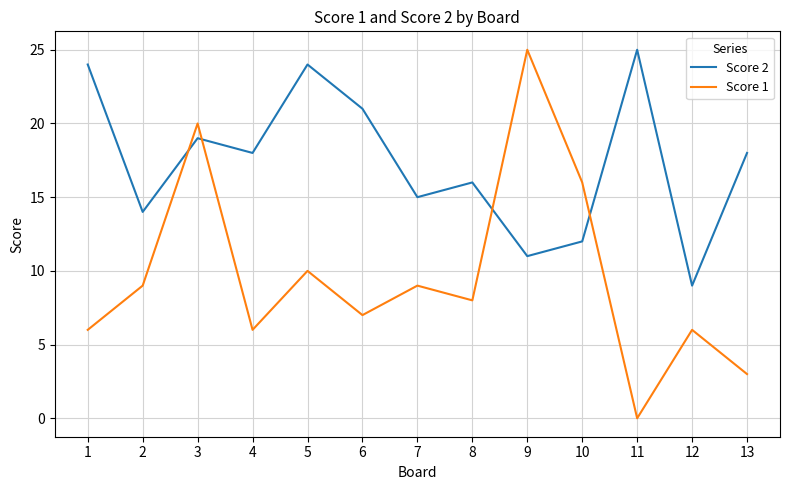

What is the maximum value for Score 1?

25